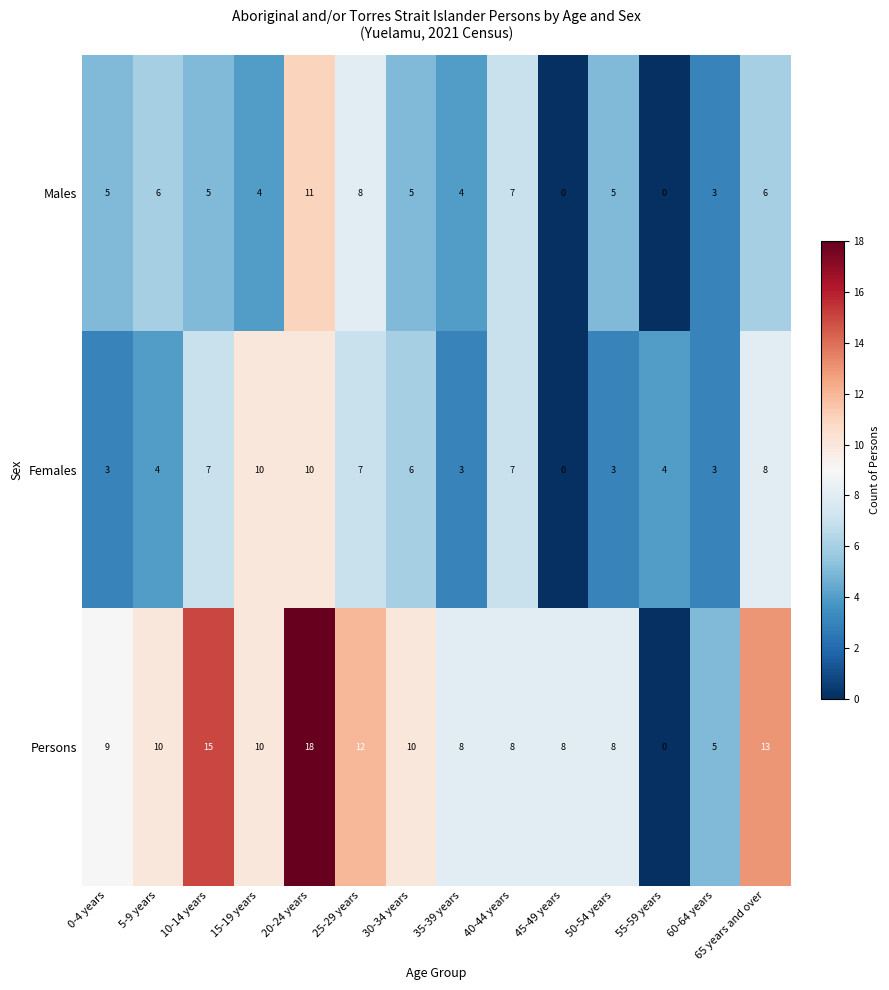

What is the total value across all series at 65 years and over?

27